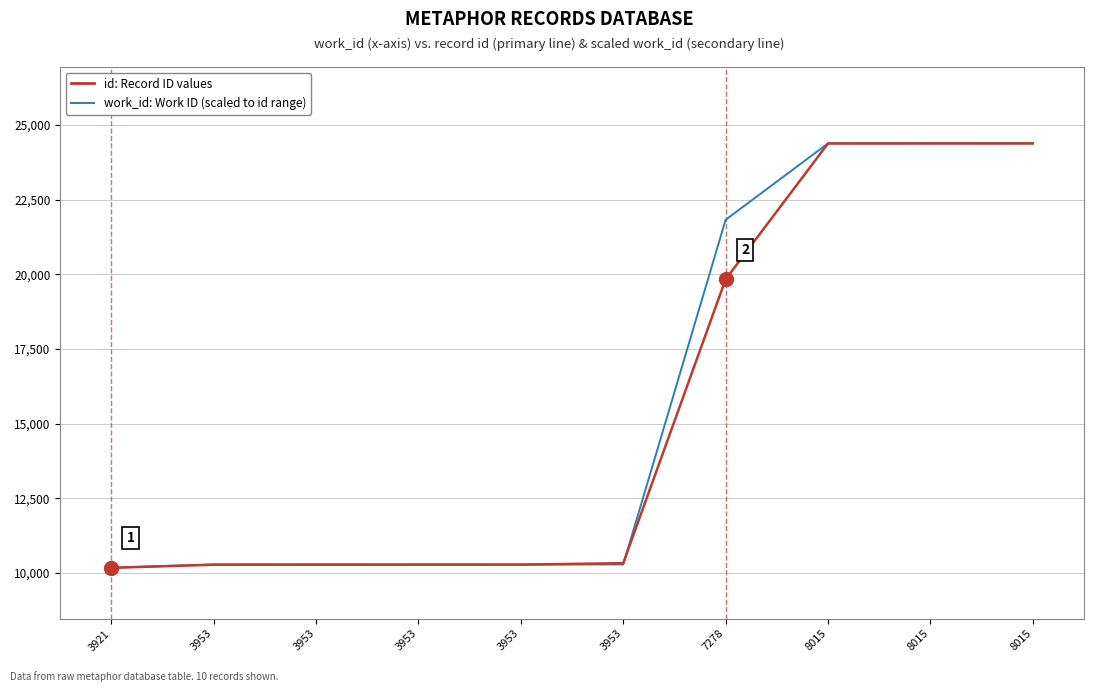

Which series has the largest total across all categories?

work_id: Work ID (scaled to id range)